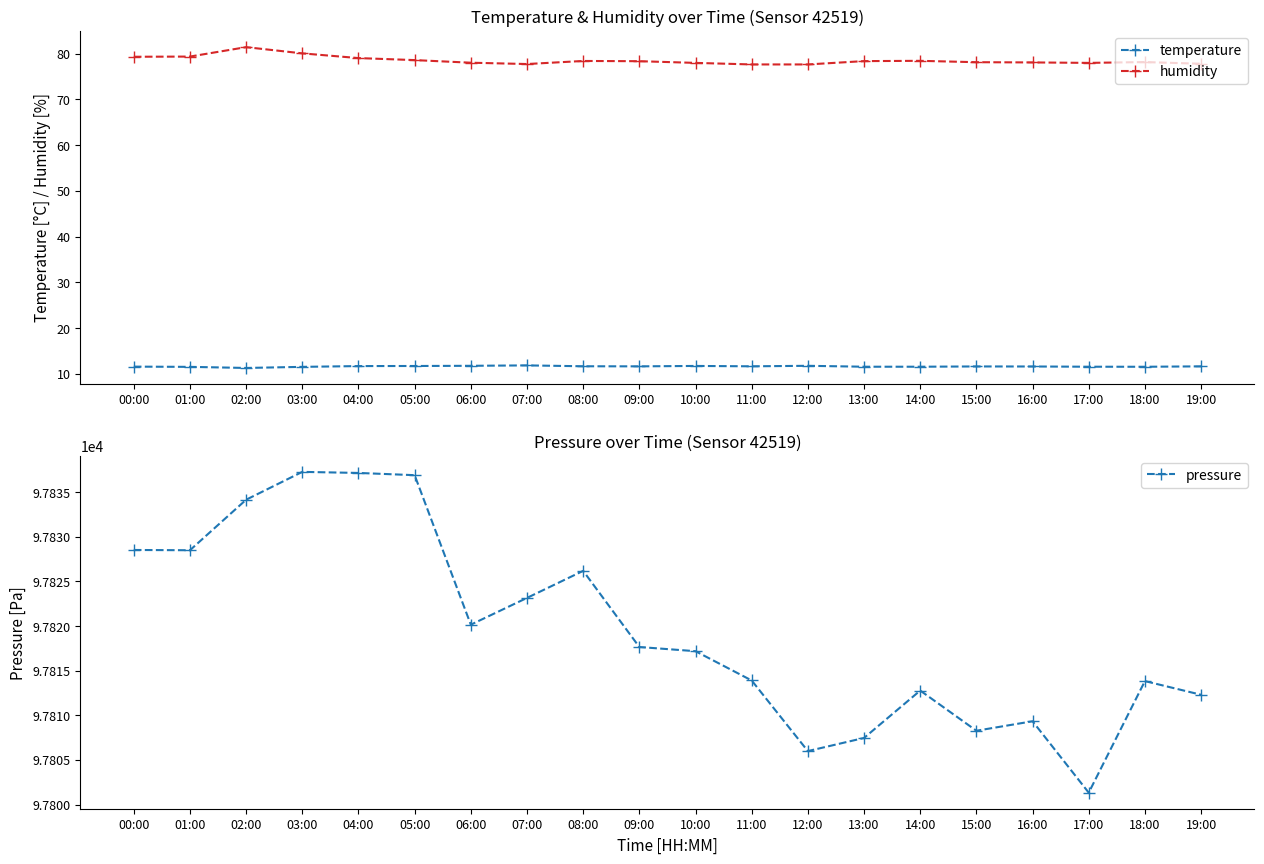

How many lines are shown in the chart?

3